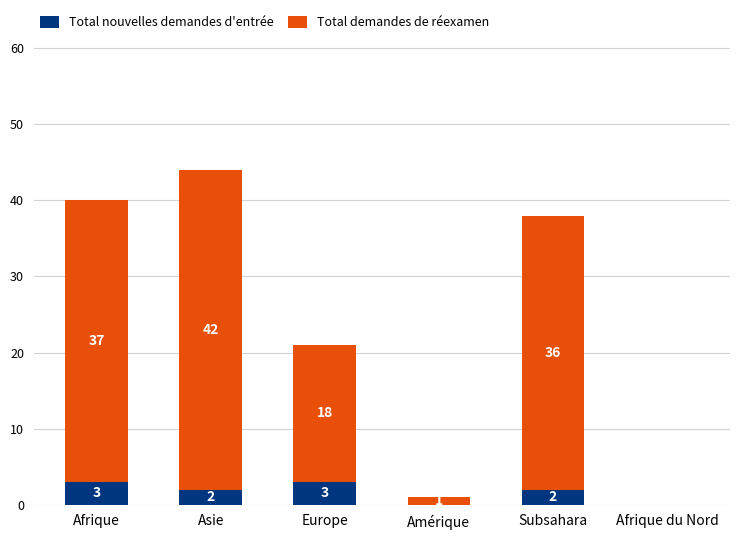

Is it true that Total nouvelles demandes d'entrée equals 3 at Europe?

True